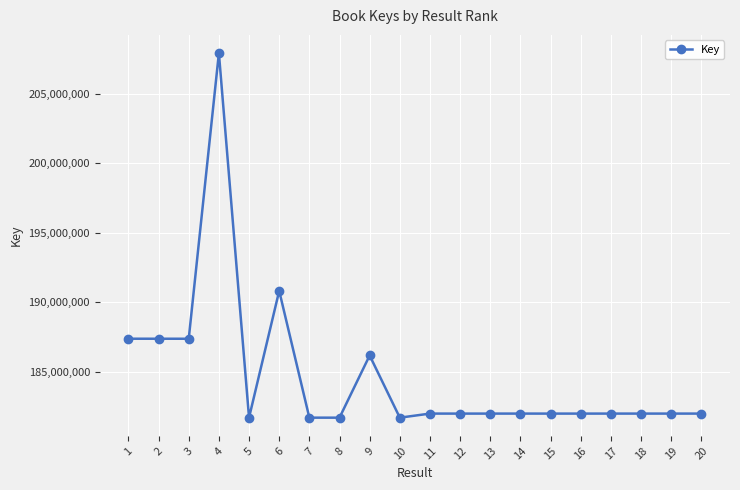

What value does the data have at 20, to the nearest 50?

182001750